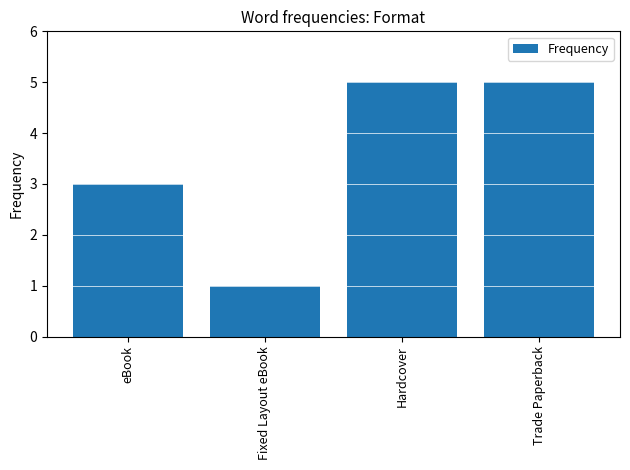

The value at Trade Paperback is 5. True or false?

True